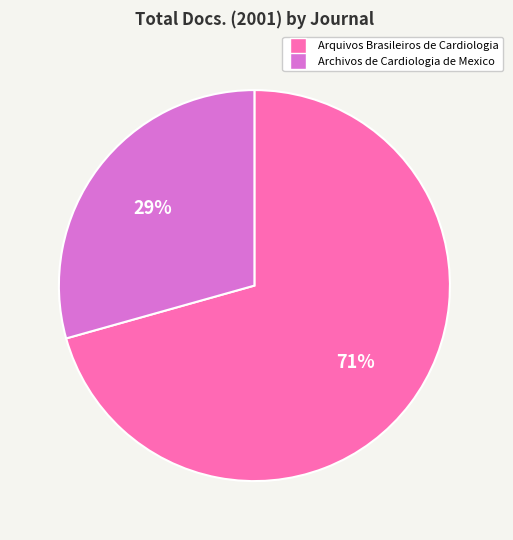

True or false: Archivos de Cardiologia de Mexico accounts for 29% of the total.

True